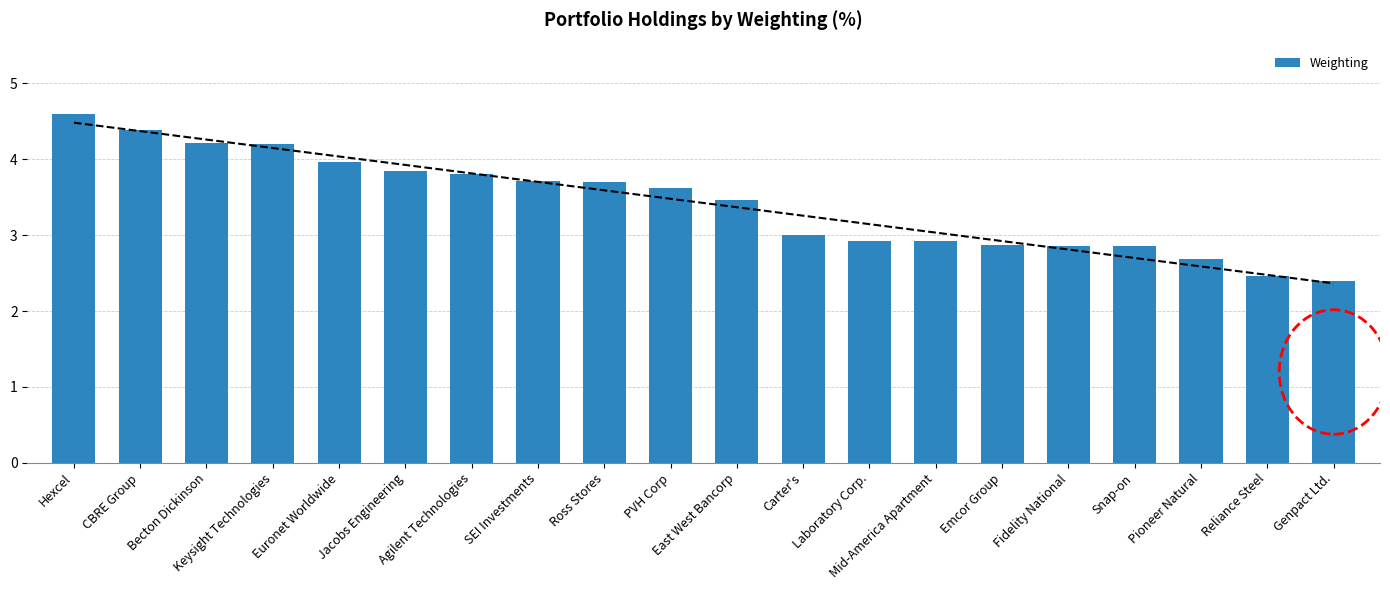

What is the change in value from Euronet Worldwide to Emcor Group?

-1.1